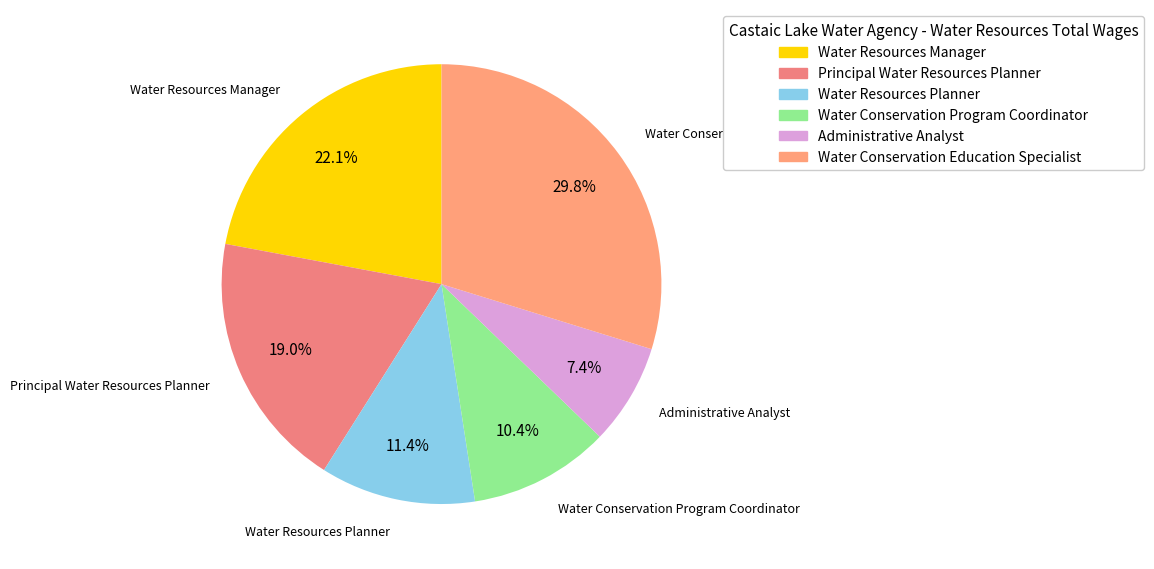

What is the ratio of the value at Water Conservation Education Specialist to the value at Water Conservation Program Coordinator?

2.9